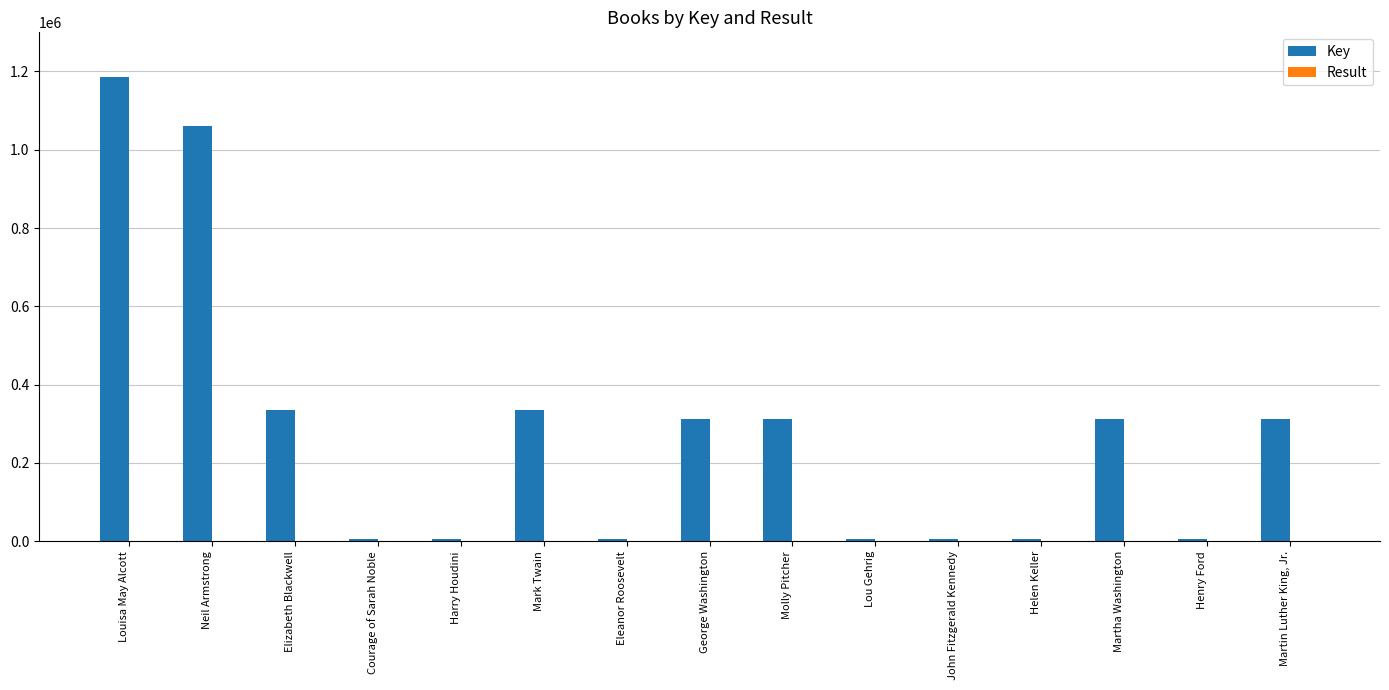

Is it true that Key equals 415872 at George Washington?

False